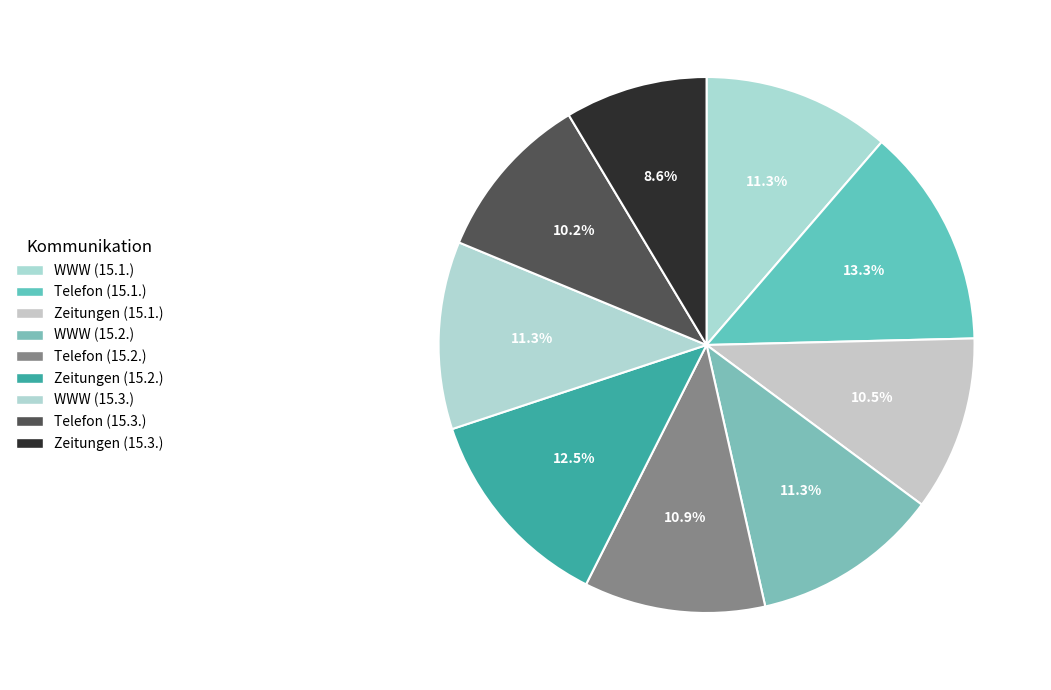

How much of the chart is everything except Telefon (15.2.)?

89.1%